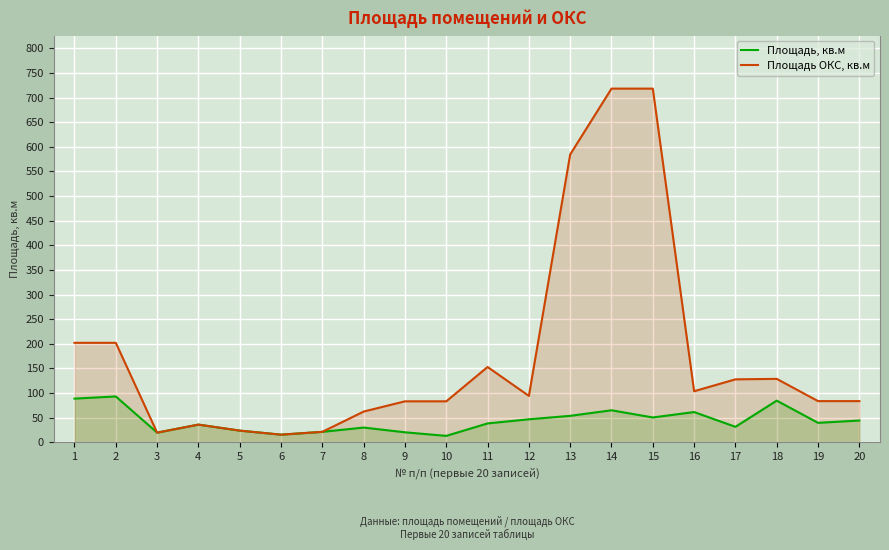

Read the Площадь ОКС, кв.м value at 20.

83.5